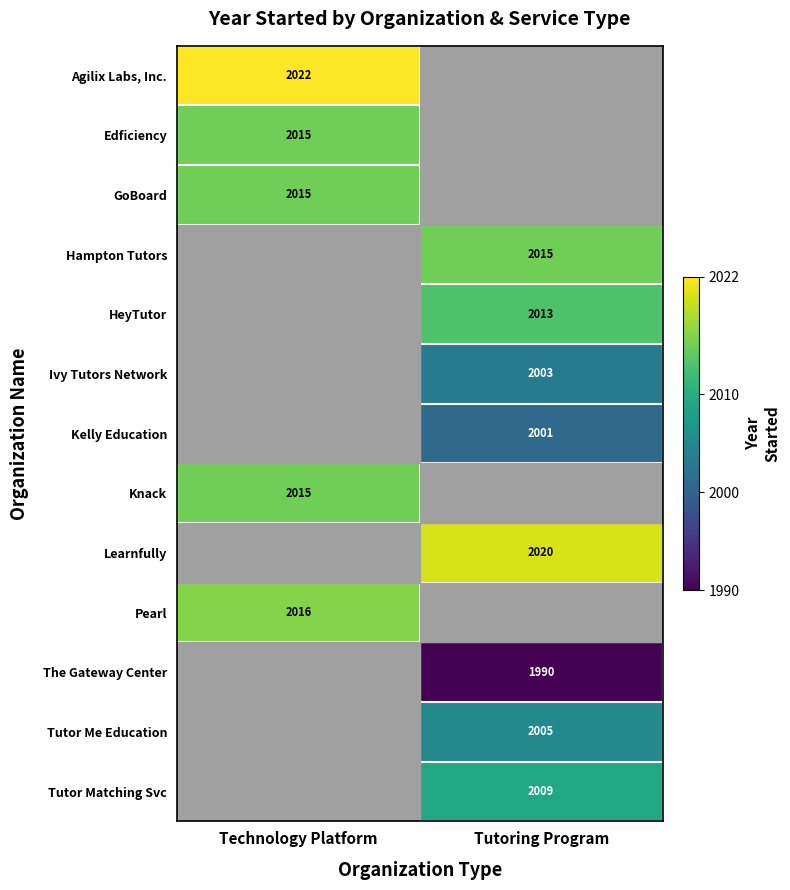

Is the value of Kelly Education at Tutoring Program greater than the value of Ivy Tutors Network at Tutoring Program?

No